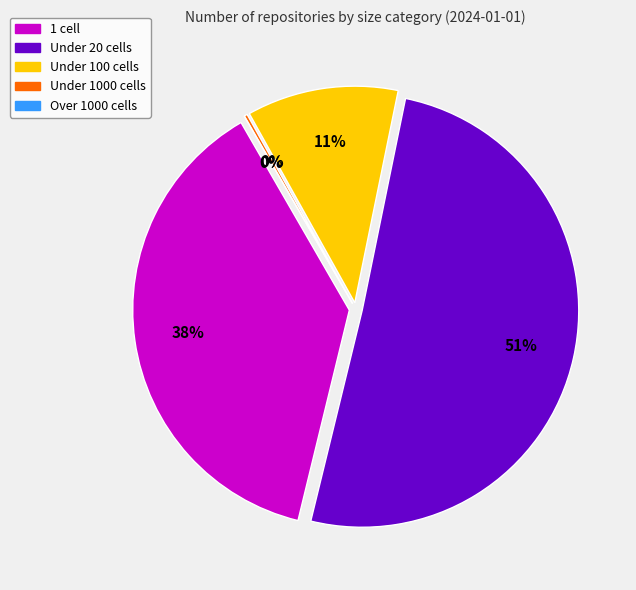

What percentage is the under_twenty_cells slice, to the nearest percent?

51%